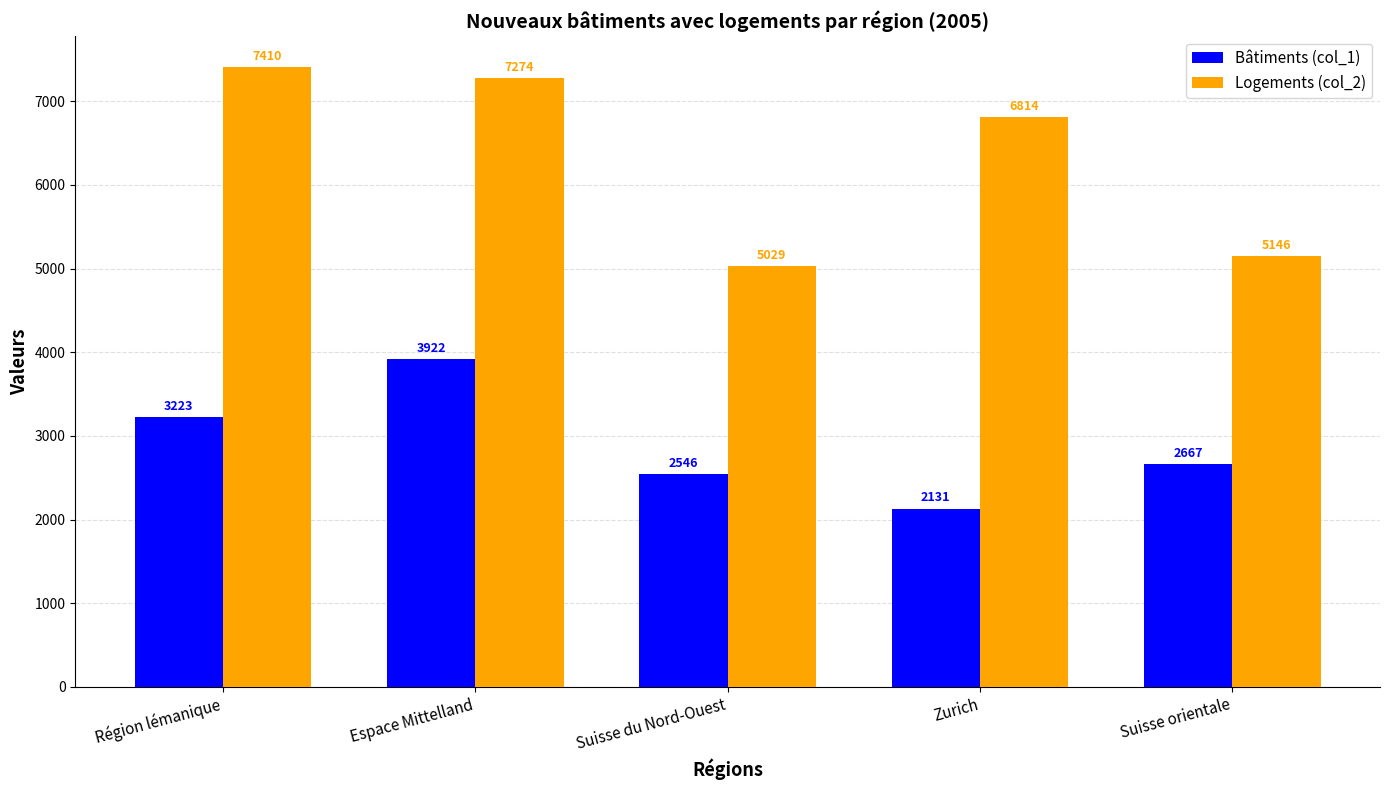

At which label is Logements (col_2) closest to 6219?

Zurich